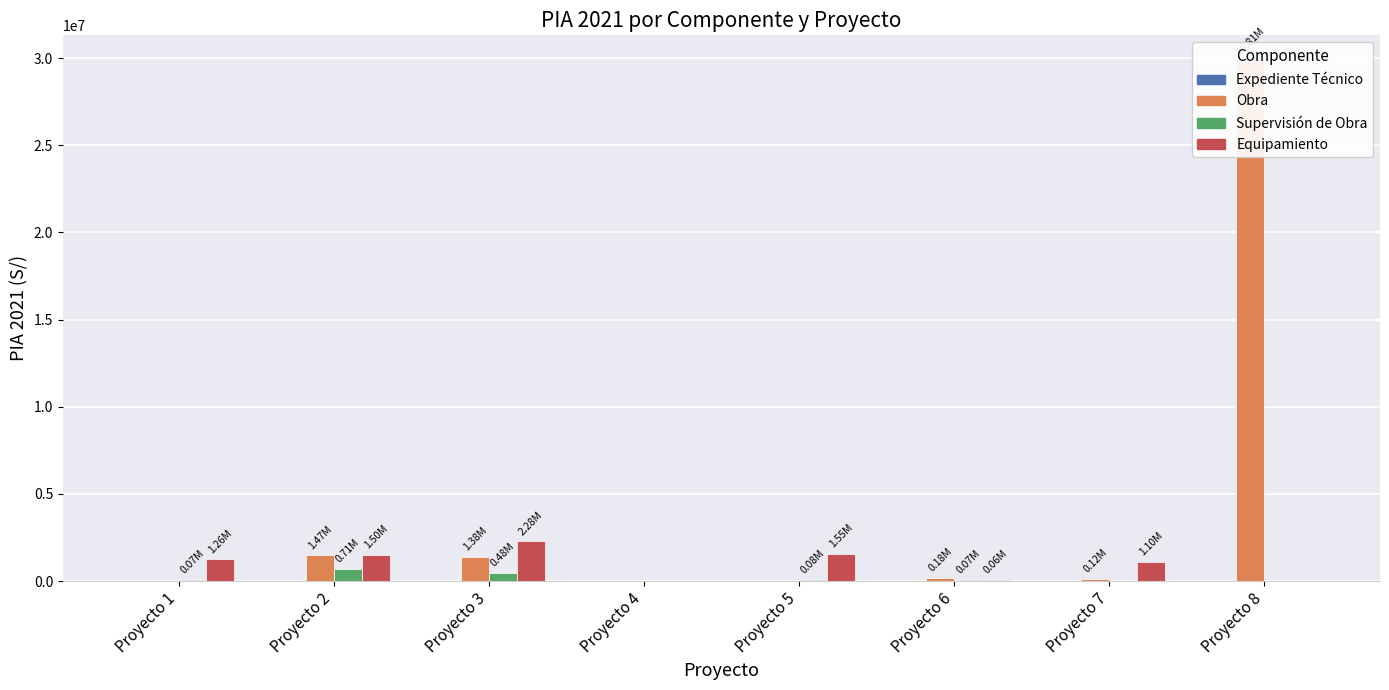

Which series has the largest total across all categories?

Obra